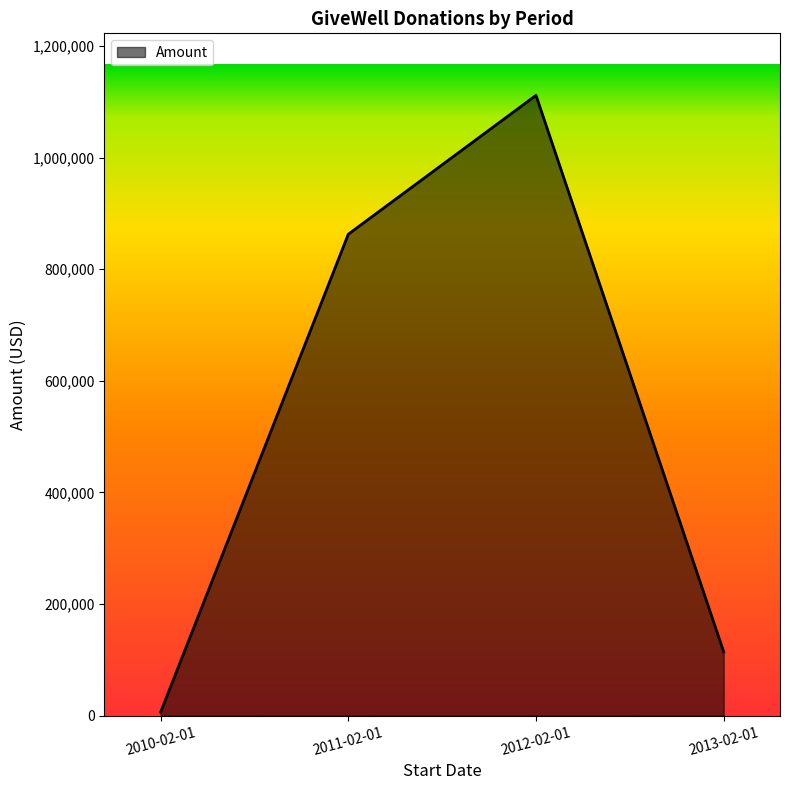

True or false: there are more than 1 points higher than both neighbors.

False